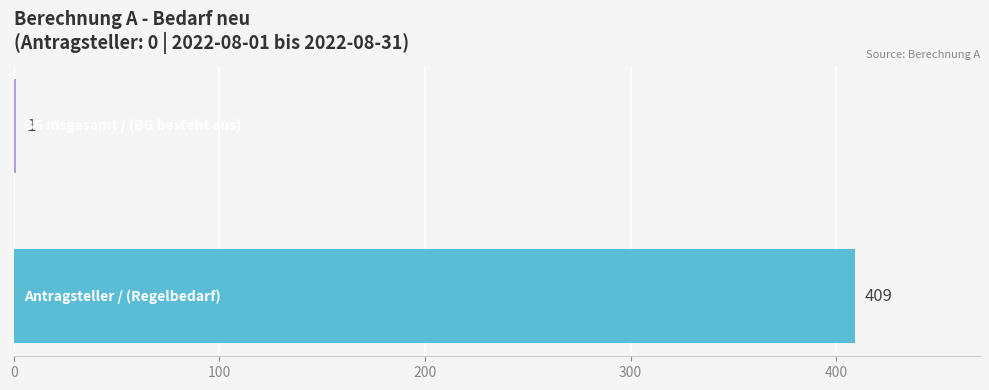

What is the sum of all values?

410